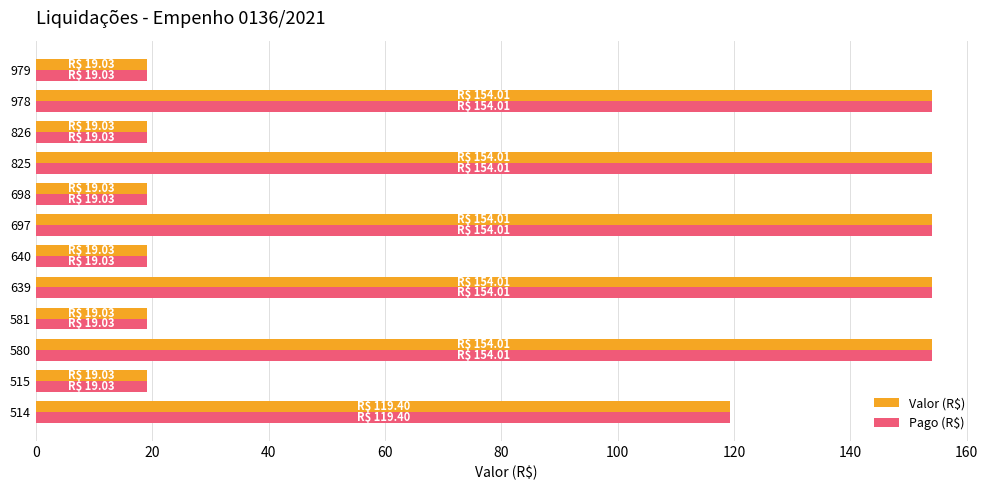

What are all the series names shown in the legend?

Valor (R$), Pago (R$)